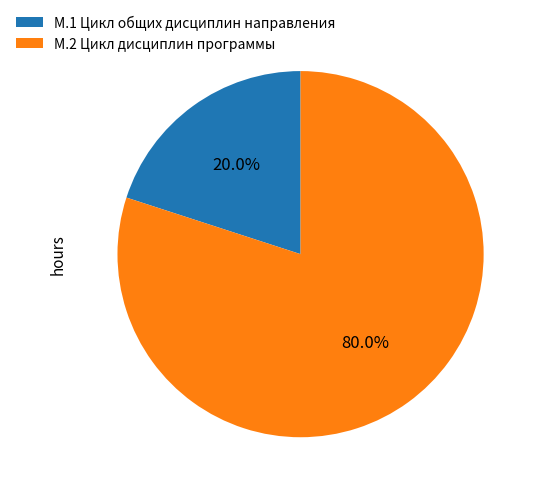

Is there a majority slice in this chart?

Yes